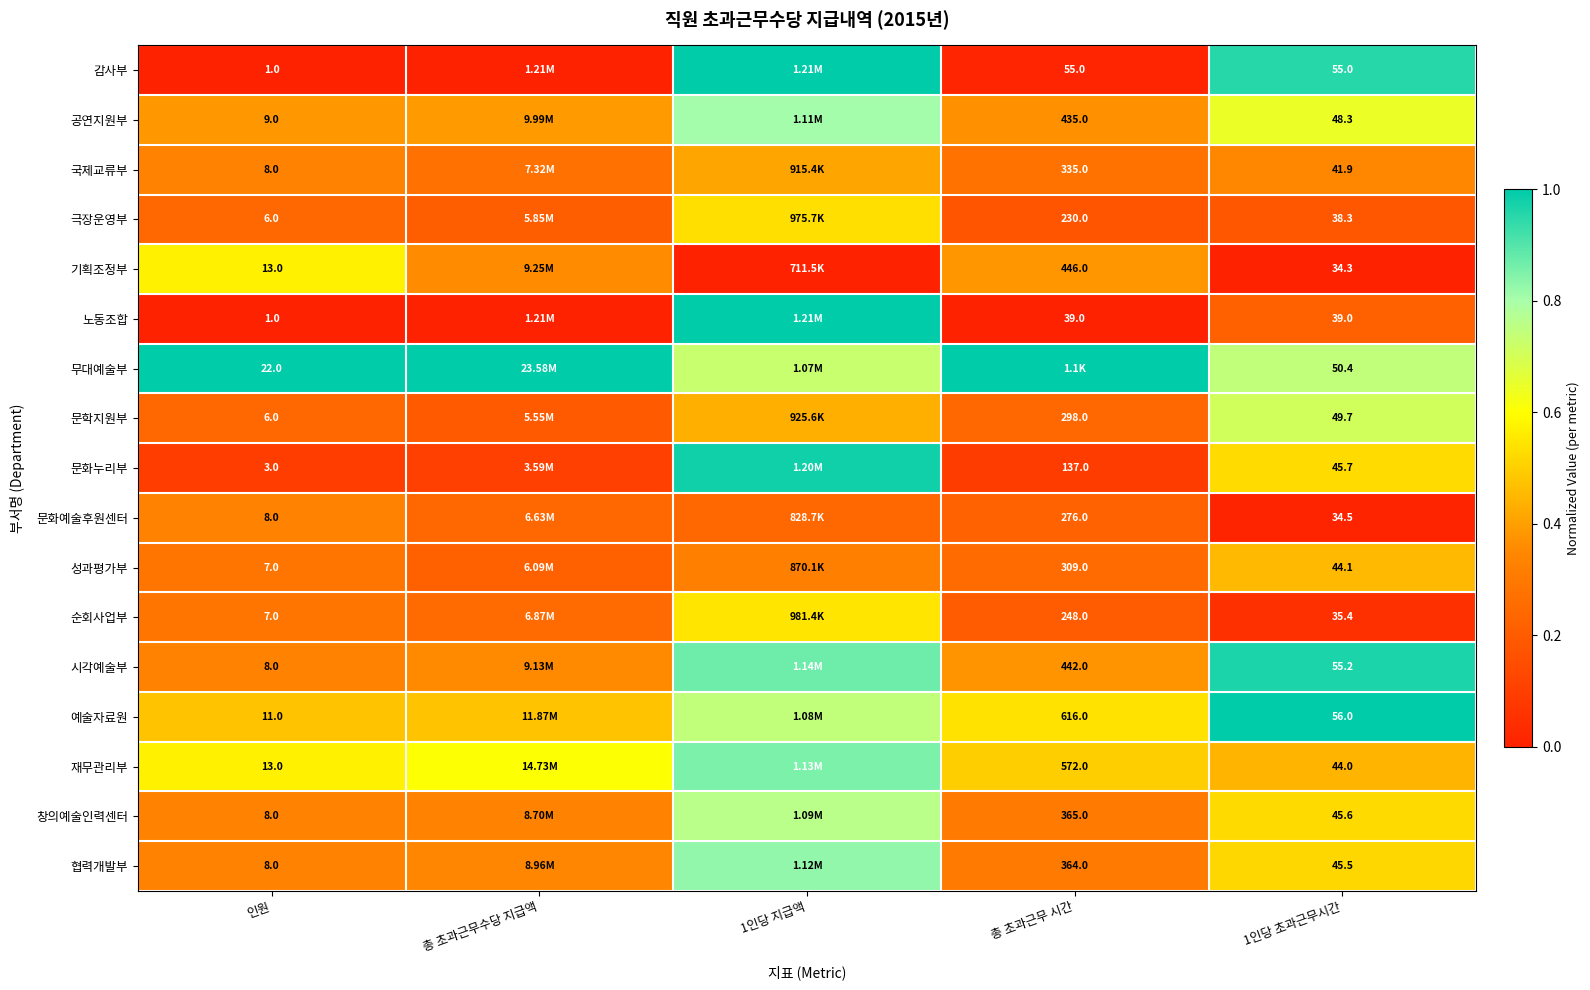

Is the value of 문화누리부 at 총 초과근무 시간 greater than the value of 기획조정부 at 1인당 초과근무시간?

Yes